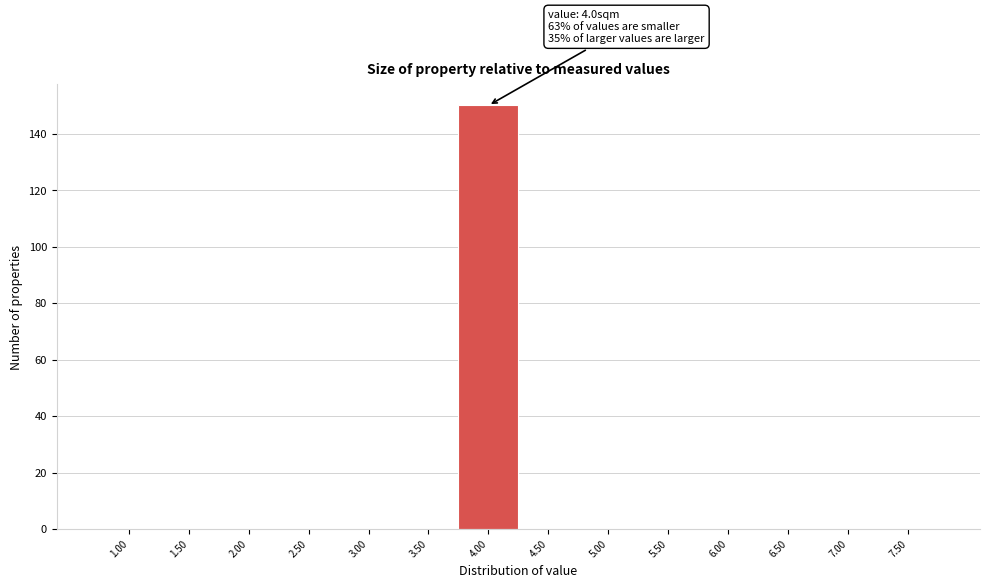

Reading left to right, transcribe all the data shown in this chart.

1.00=0	1.50=0	2.00=0	2.50=0	3.00=0	3.50=0	4.00=150	4.50=0	5.00=0	5.50=0	6.00=0	6.50=0	7.00=0	7.50=0